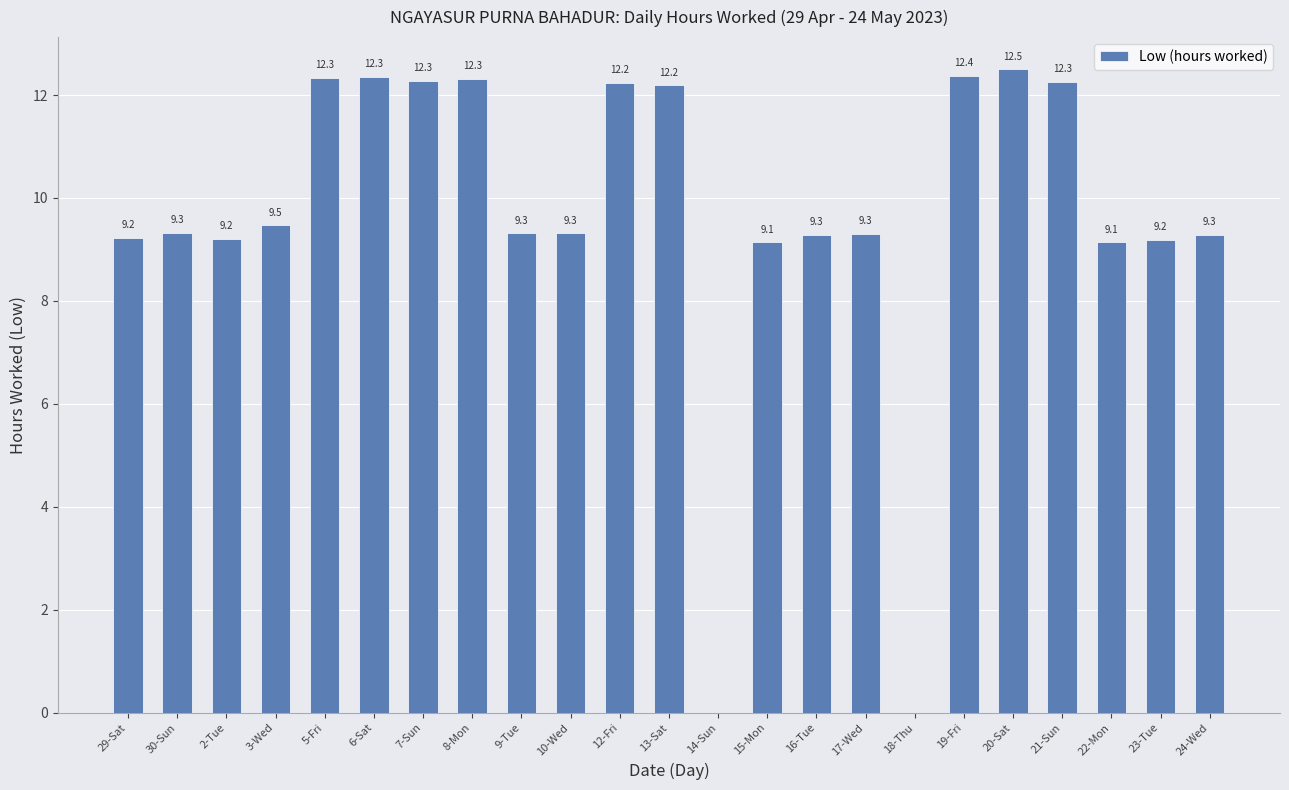

True or false: the data shows 13.9 at 15-Mon.

False